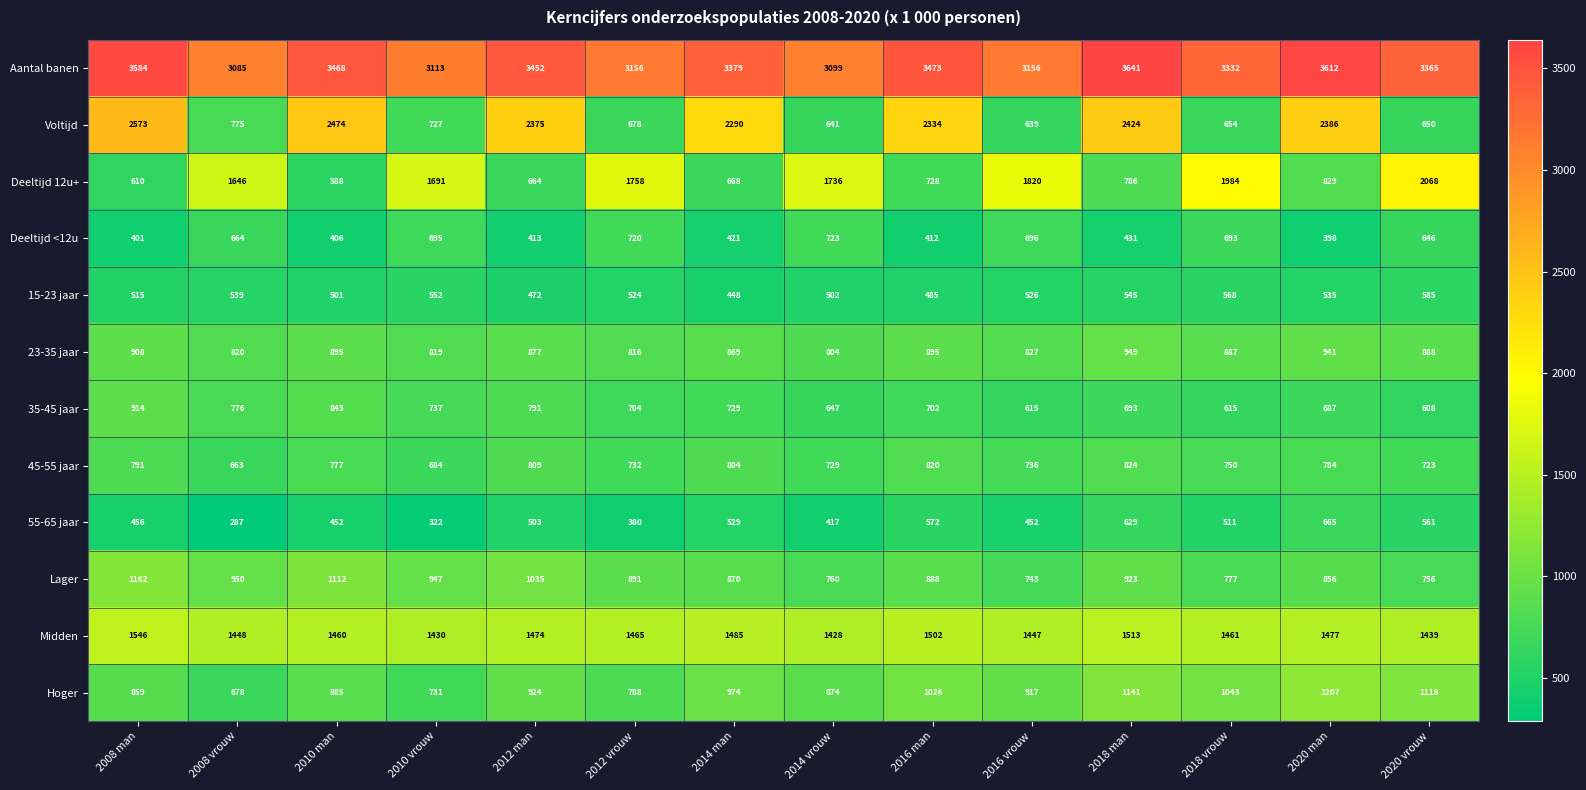

At which label does Lager first exceed 891?

2008 man